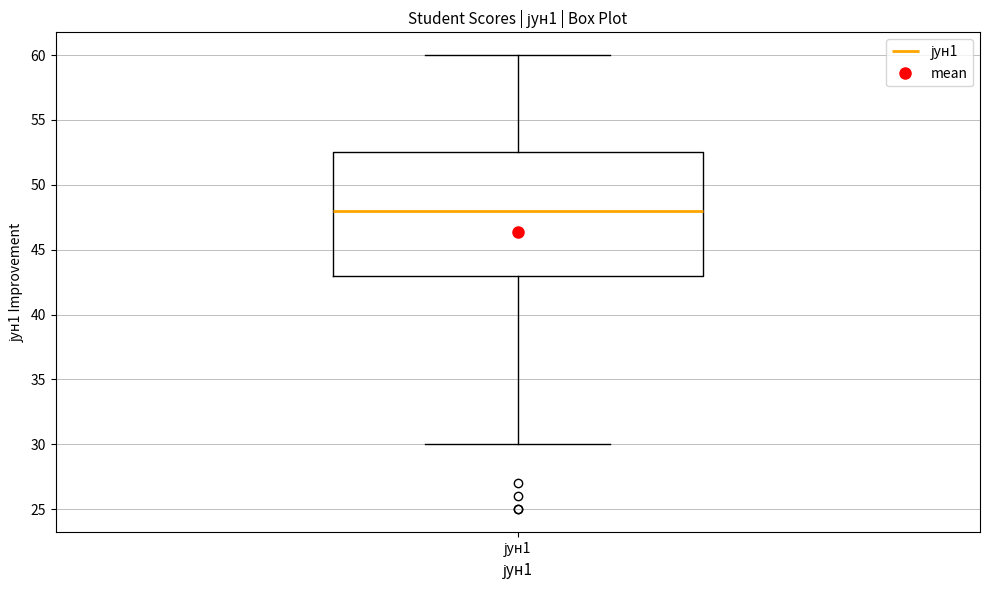

Transcribe this box plot: give where the median line is, the range the box spans, and where the two whiskers end, as read against the y-axis. The values are not printed on the chart, so give them approximately, as read against the axis.

median 48.0, box 43.0 to 52.5, whiskers 30.0 to 60.0